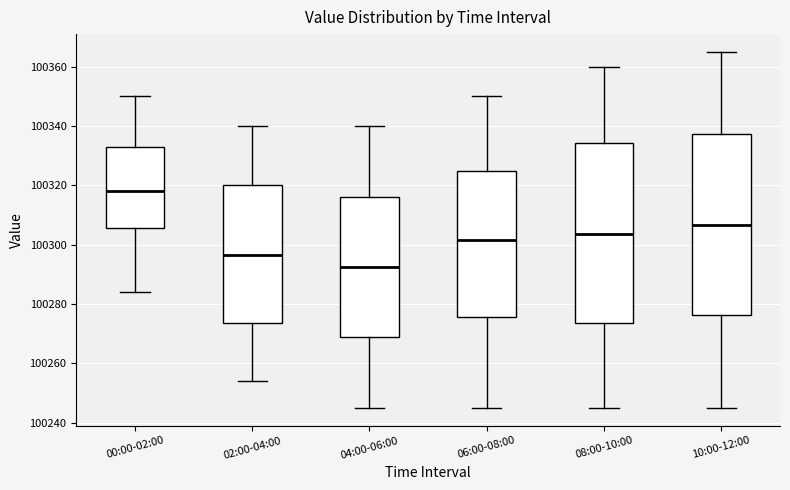

Which box has the lowest median line?

04:00-06:00